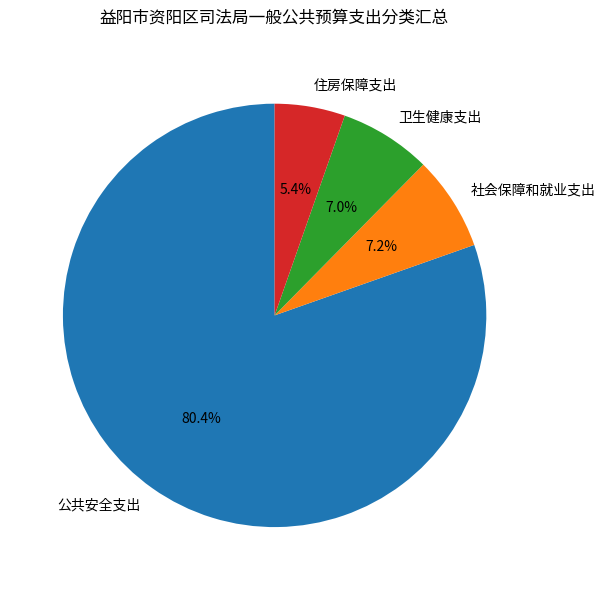

How many segments does this pie chart have?

4